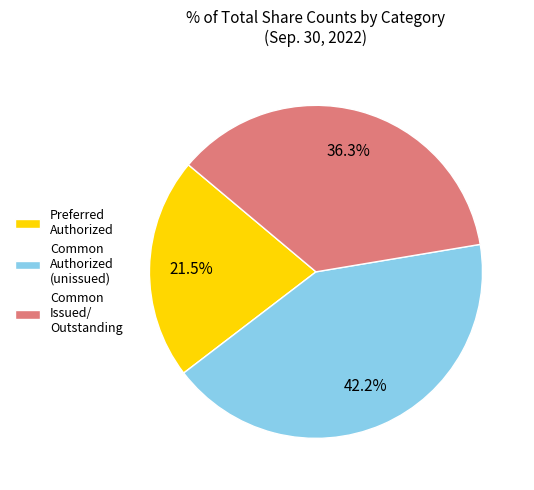

Which category has the biggest portion of the pie?

Common Authorized (unissued)